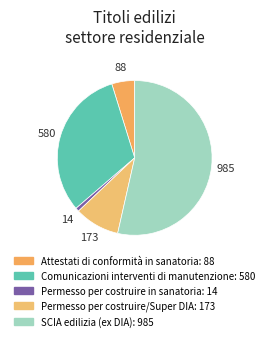

To the nearest percent, what percentage of the pie is Permesso per costruire in sanatoria?

1%